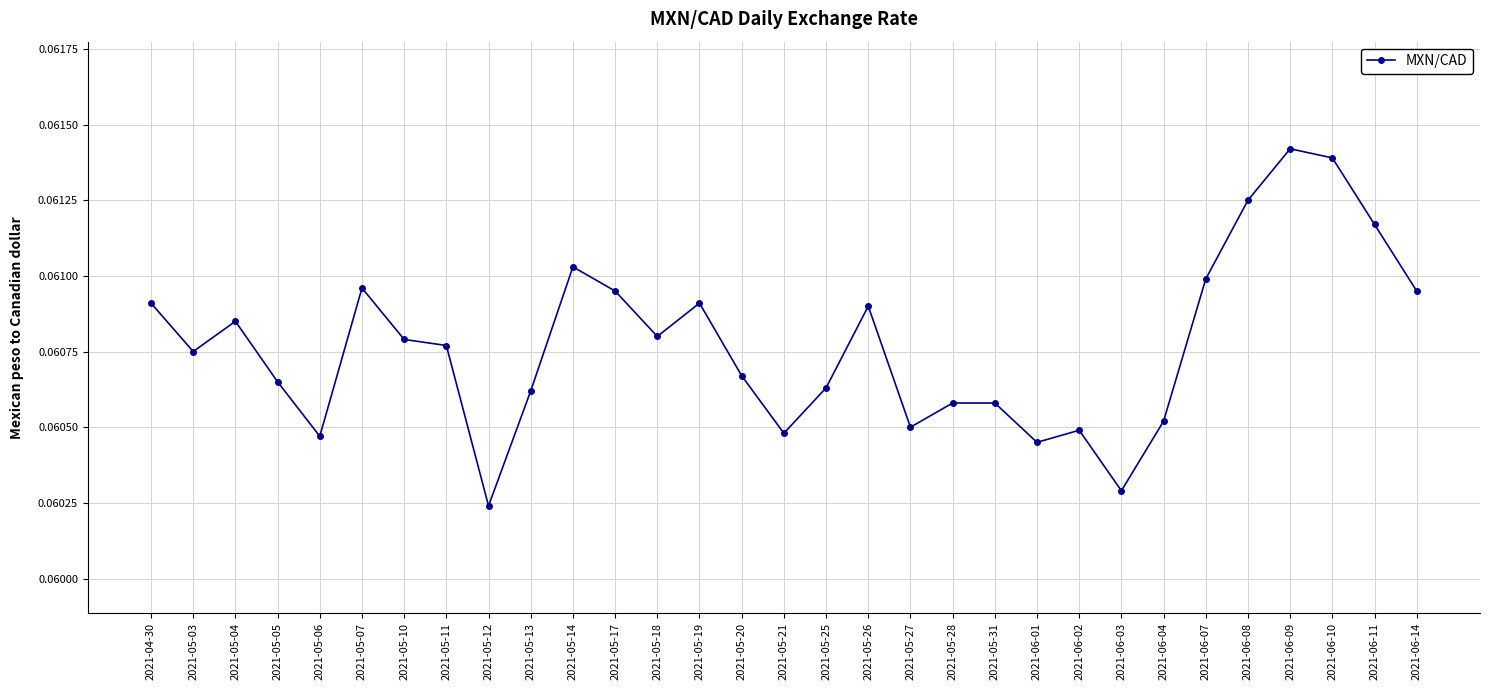

At which category does the data reach its first local peak?

2021-05-04